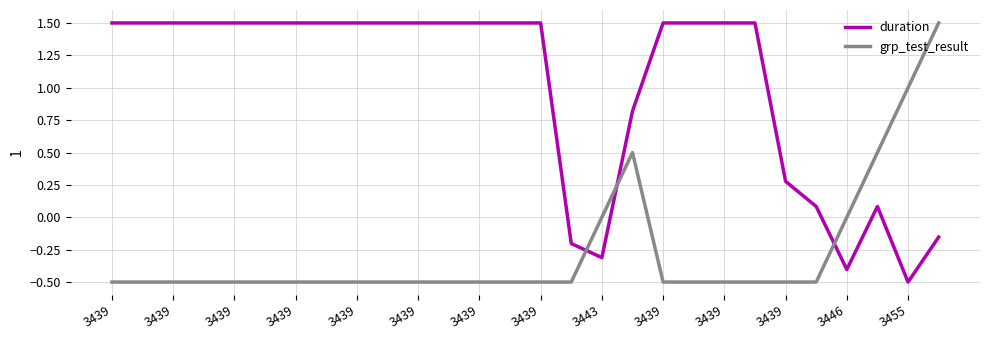

How many times do duration and grp_test_result cross each other?

3